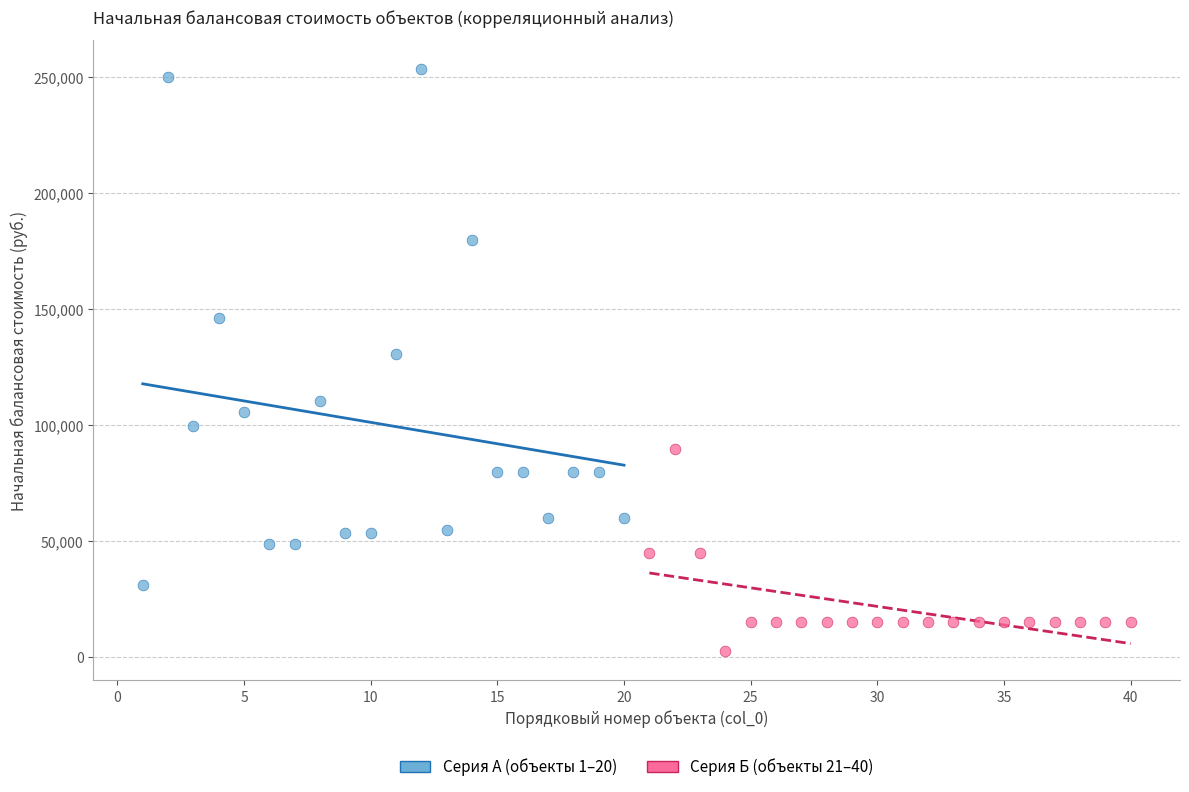

What are all the series names shown in the legend?

Серия А (объекты 1–20), Серия Б (объекты 21–40)